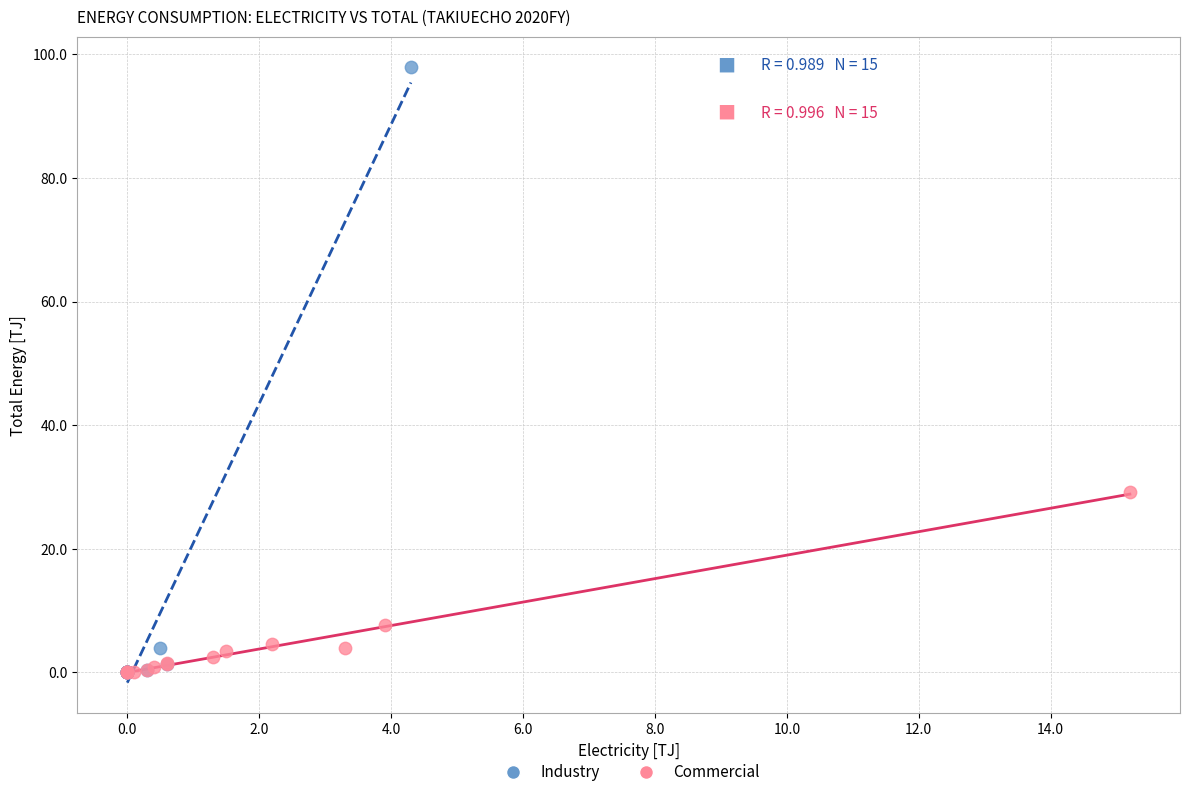

Which series has the largest Y range (max minus min)?

Industry